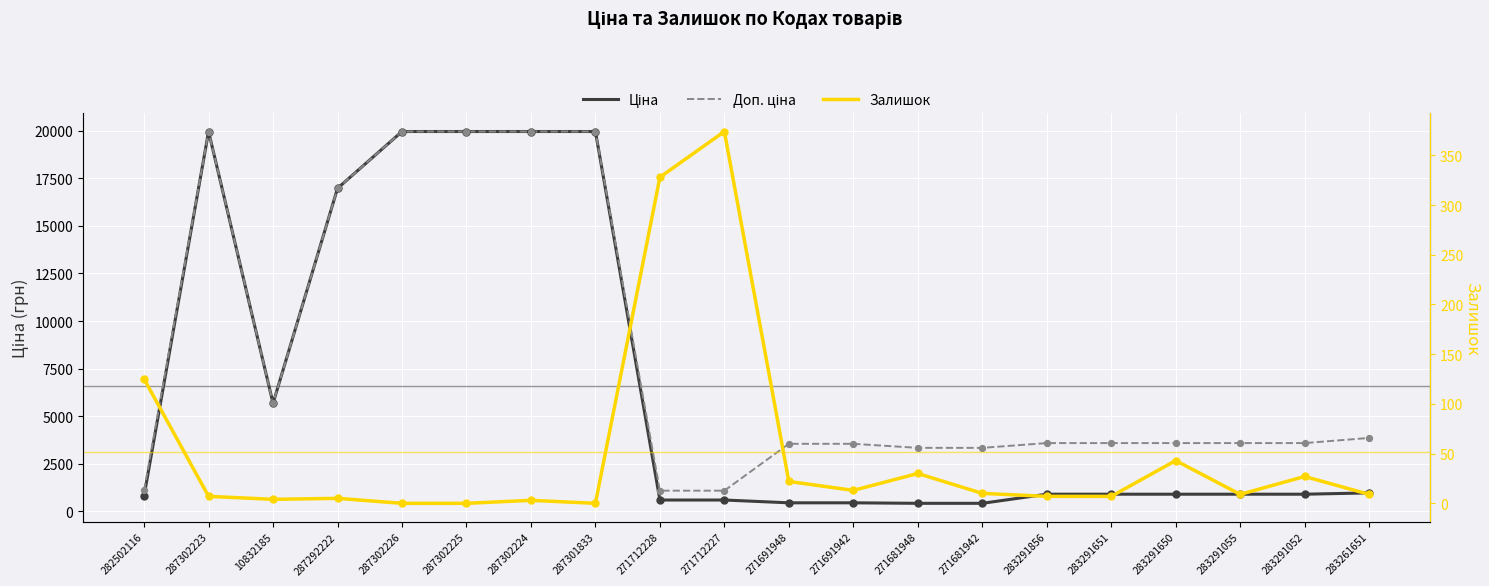

What is the total value across all series at 271712227?

2045.6